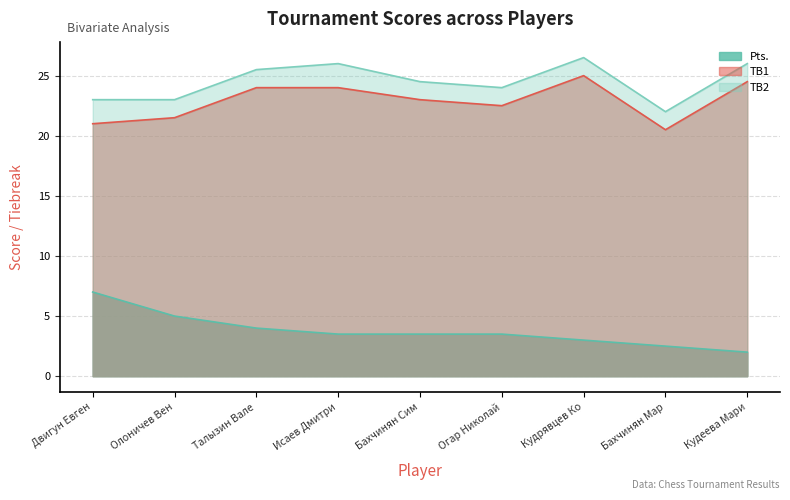

What is the total value across all series at Кудеева Мари?

52.5